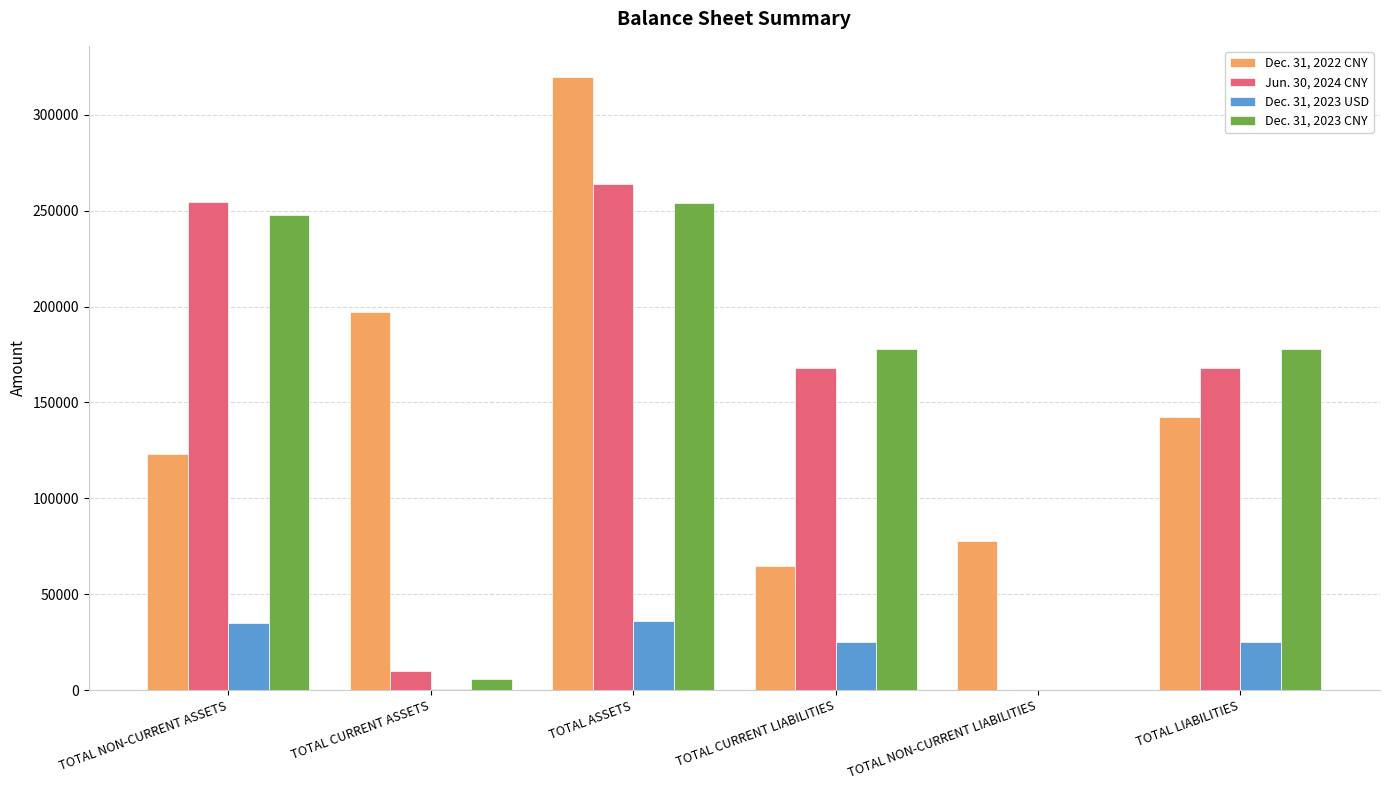

What is the spread (max minus min) of values at TOTAL ASSETS?

284136